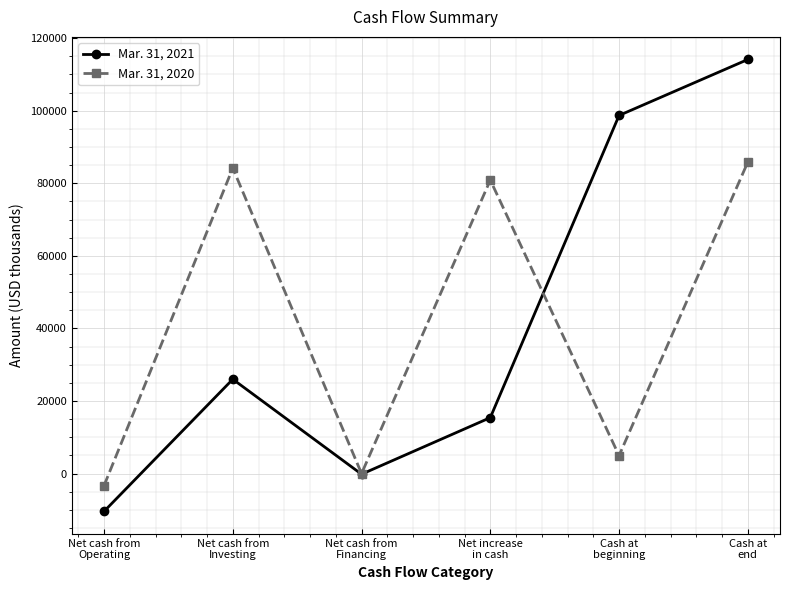

Where is the first local minimum for Mar. 31, 2020?

Net cash from
Financing